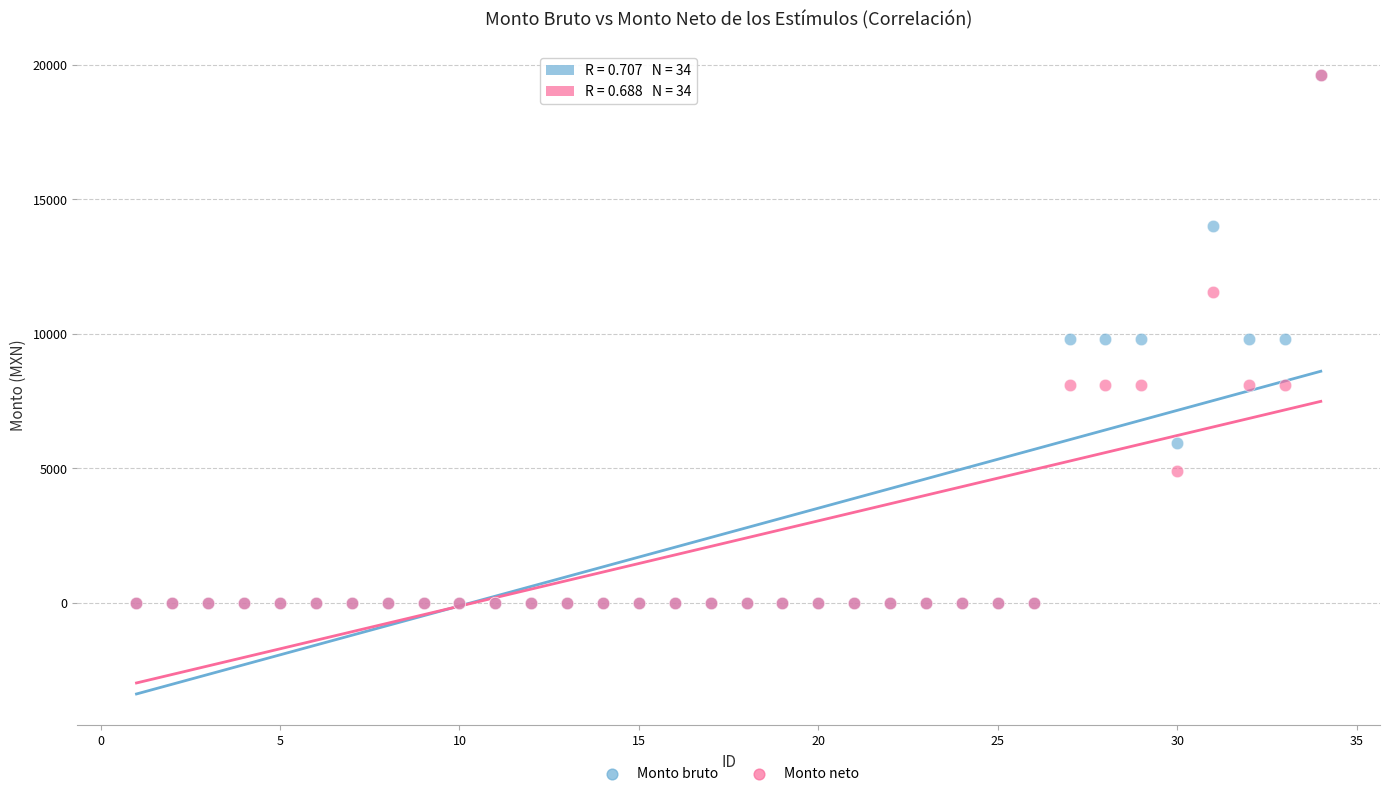

What are all the series names shown in the legend?

Monto bruto, Monto neto